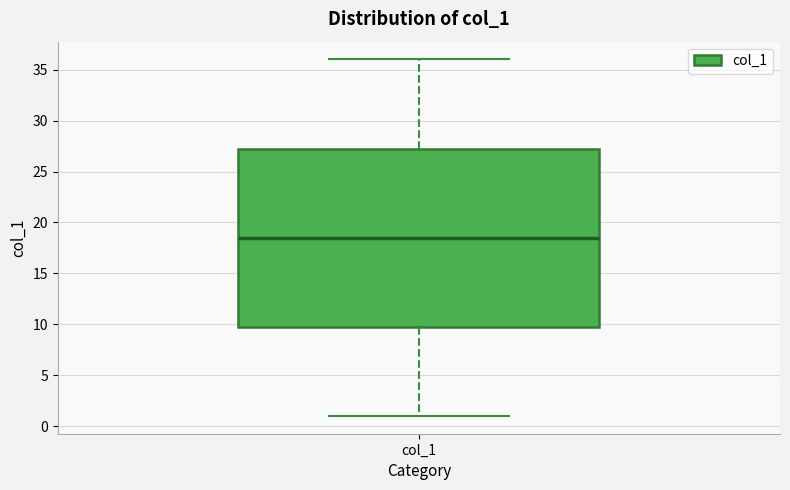

Transcribe this box plot: give where the median line is, the range the box spans, and where the two whiskers end, as read against the y-axis. The values are not printed on the chart, so give them approximately, as read against the axis.

median 18.5, box 10.0 to 27.5, whiskers 1.0 to 36.0